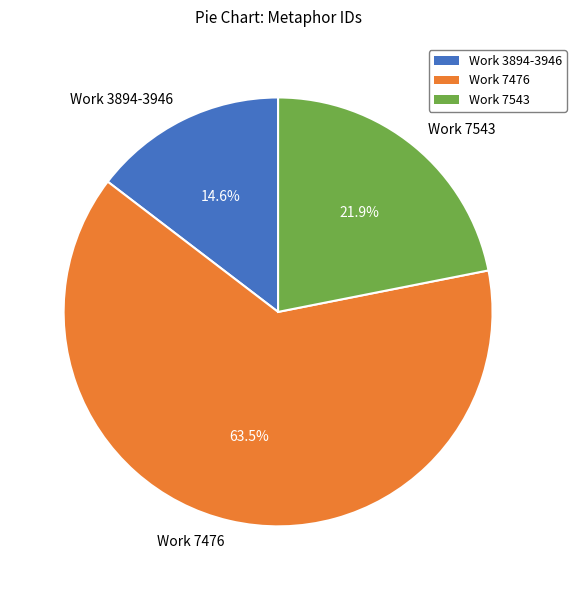

Which slice is the largest?

Work 7476